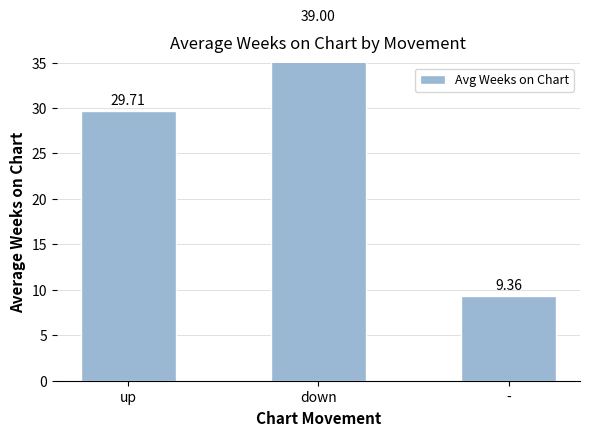

The value at down is 39.0. True or false?

True